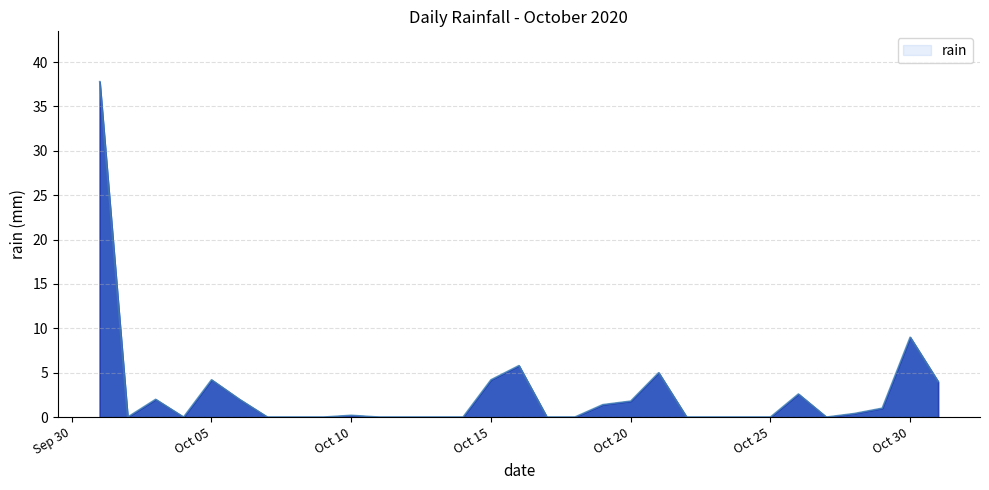

Does the chart have visible grid lines?

Yes